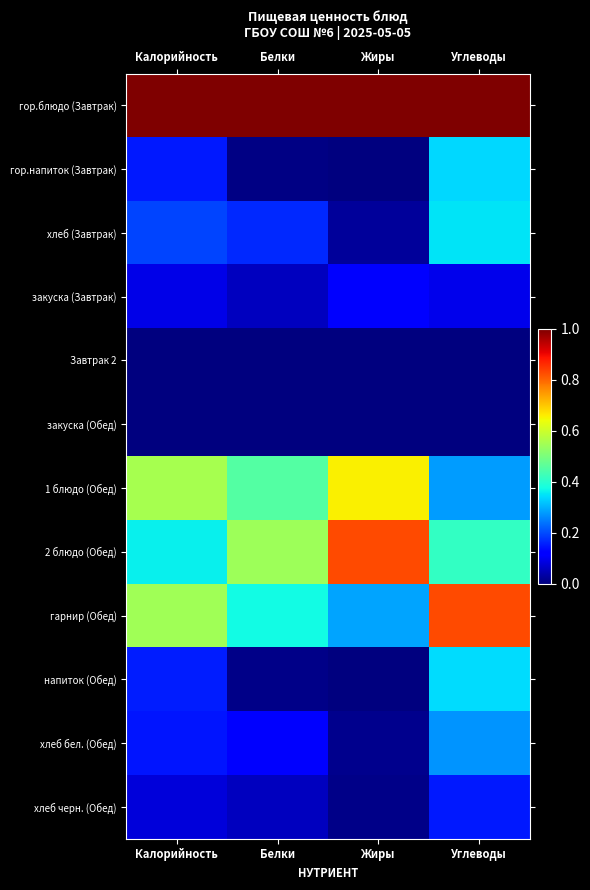

What is the maximum value shown in the chart?

1.0